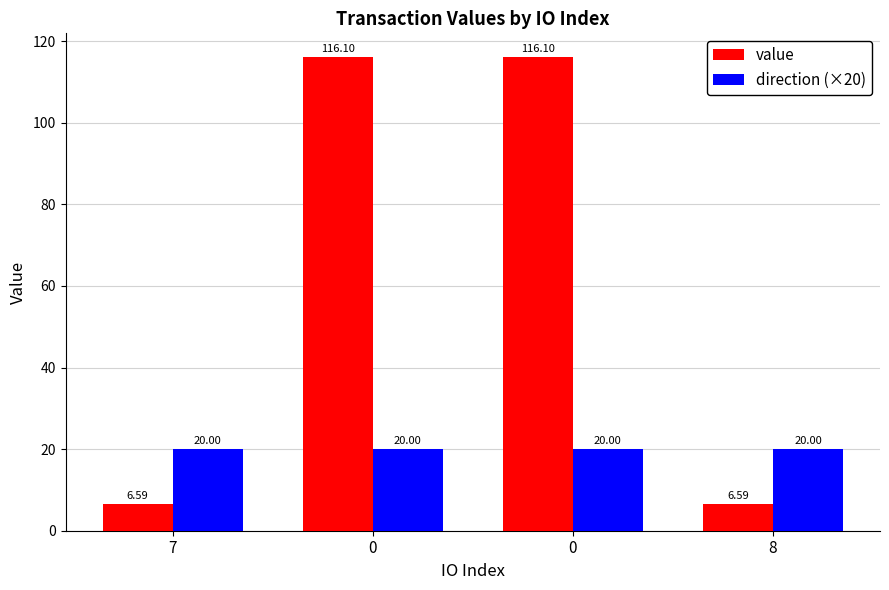

How many series are shown in this chart?

2